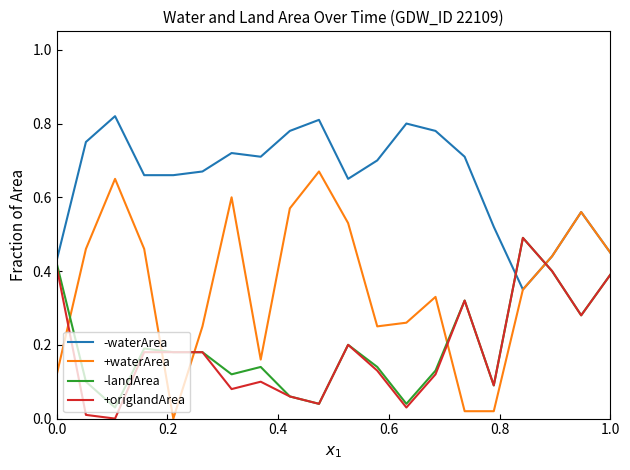

Does the chart display data point markers on the line(s)?

No